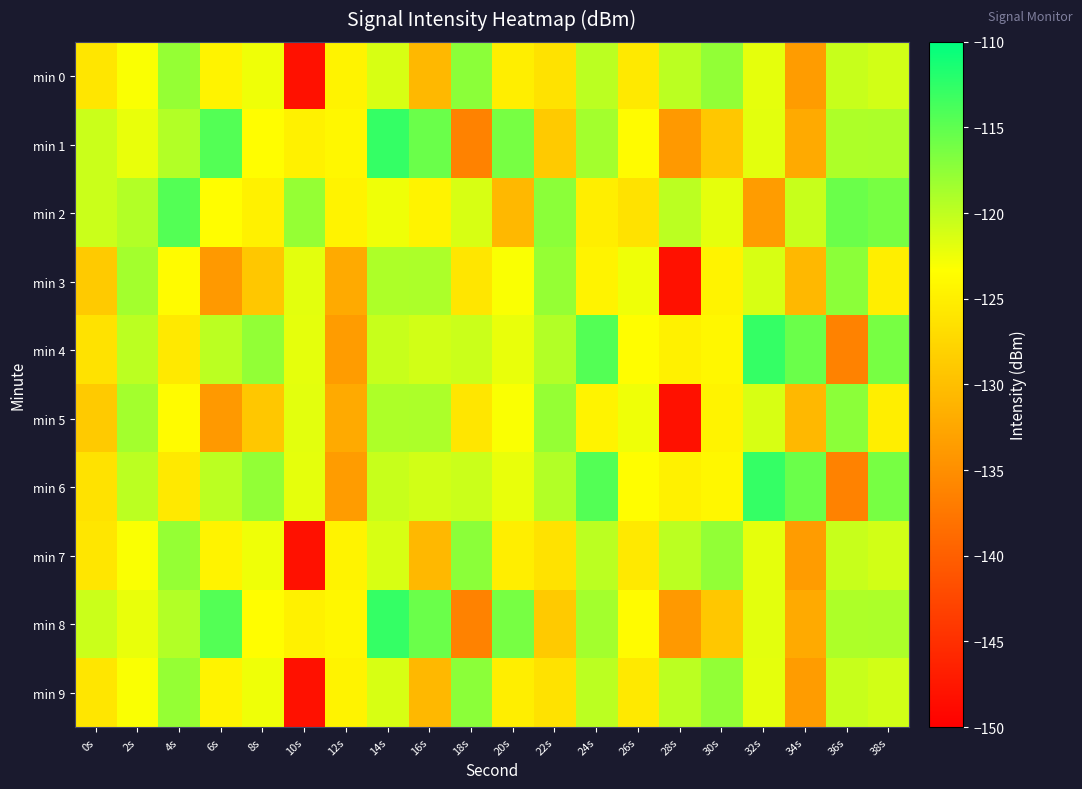

At how many categories does at least one series exceed -118?

15